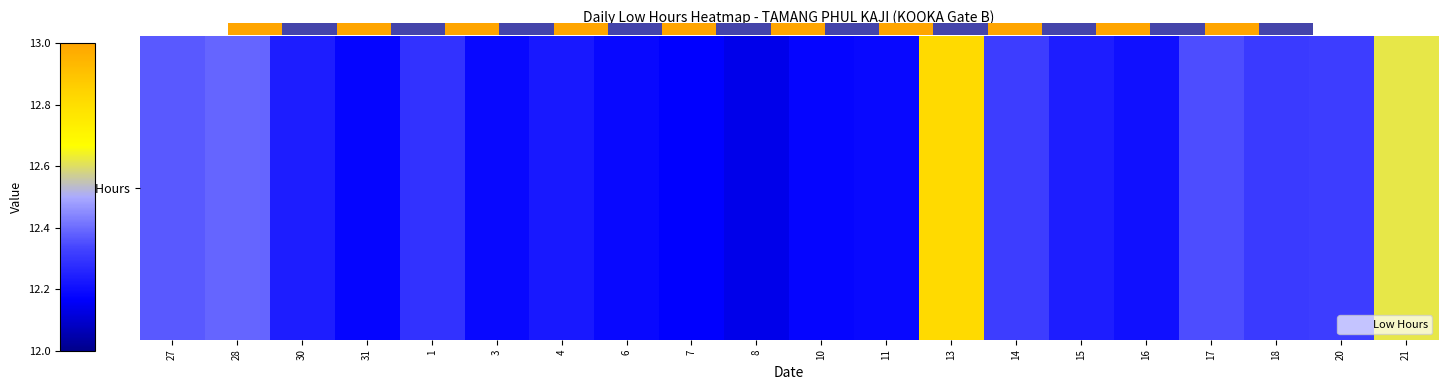

What is the approximate value at 1?

12.3